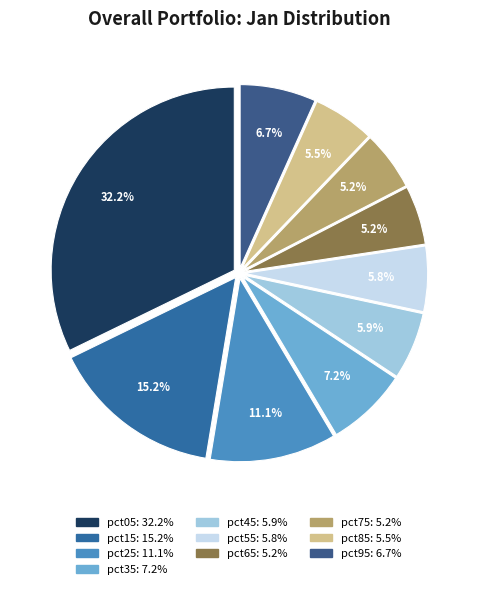

What is the total percentage of pct65 and pct75?

10.5%